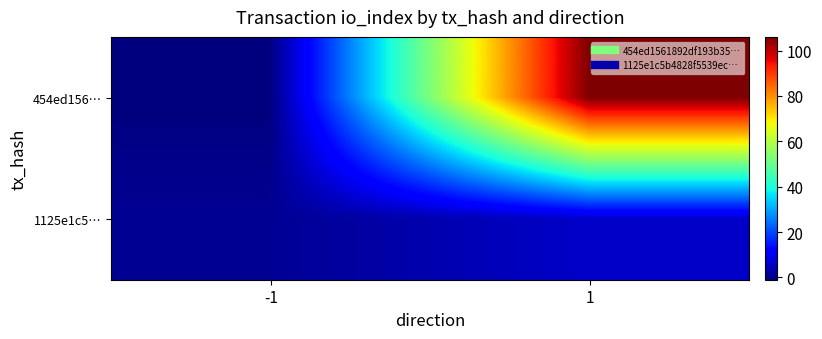

Which series changed the most between -1 and 1?

454ed156…